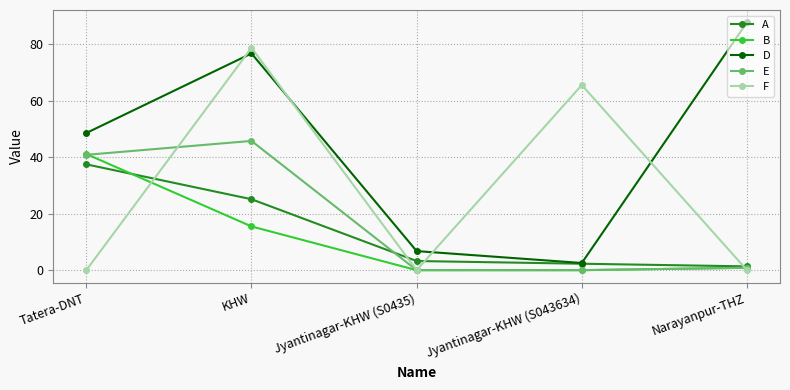

Is the value of E at Narayanpur-THZ greater than the value of A at Jyantinagar-KHW (S0435)?

No